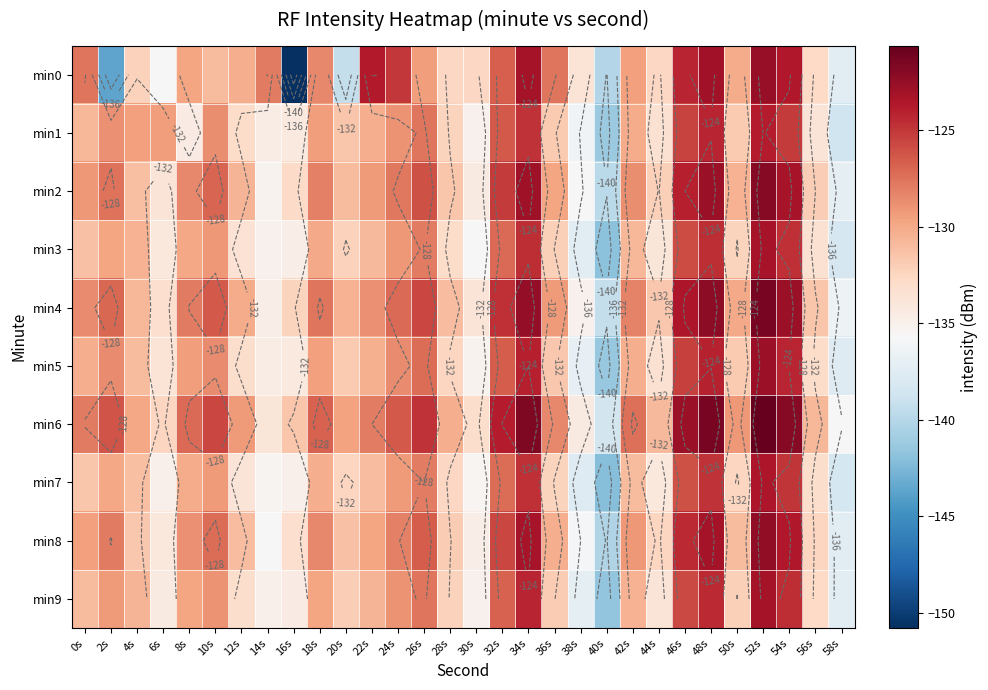

What is the difference between the highest and lowest values at 48s?

3.4